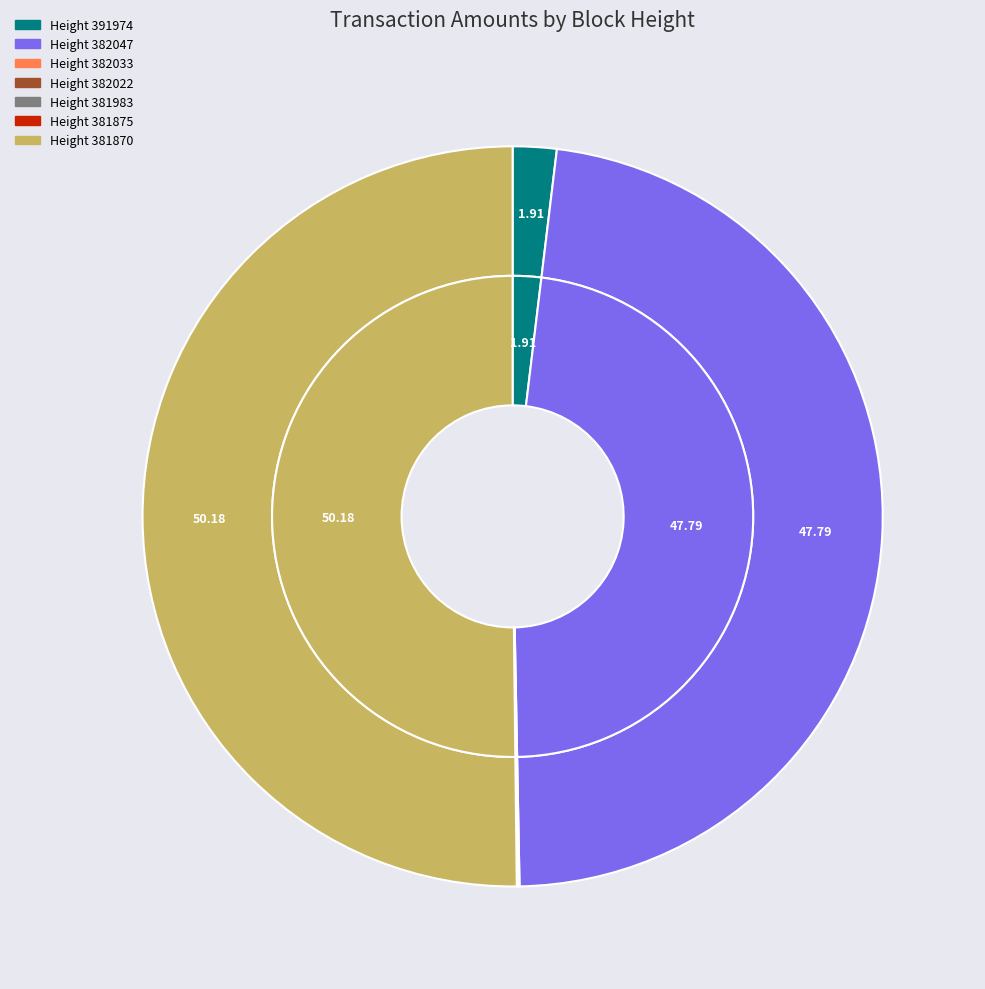

The 381870 slice represents 56% of the pie. True or false?

False